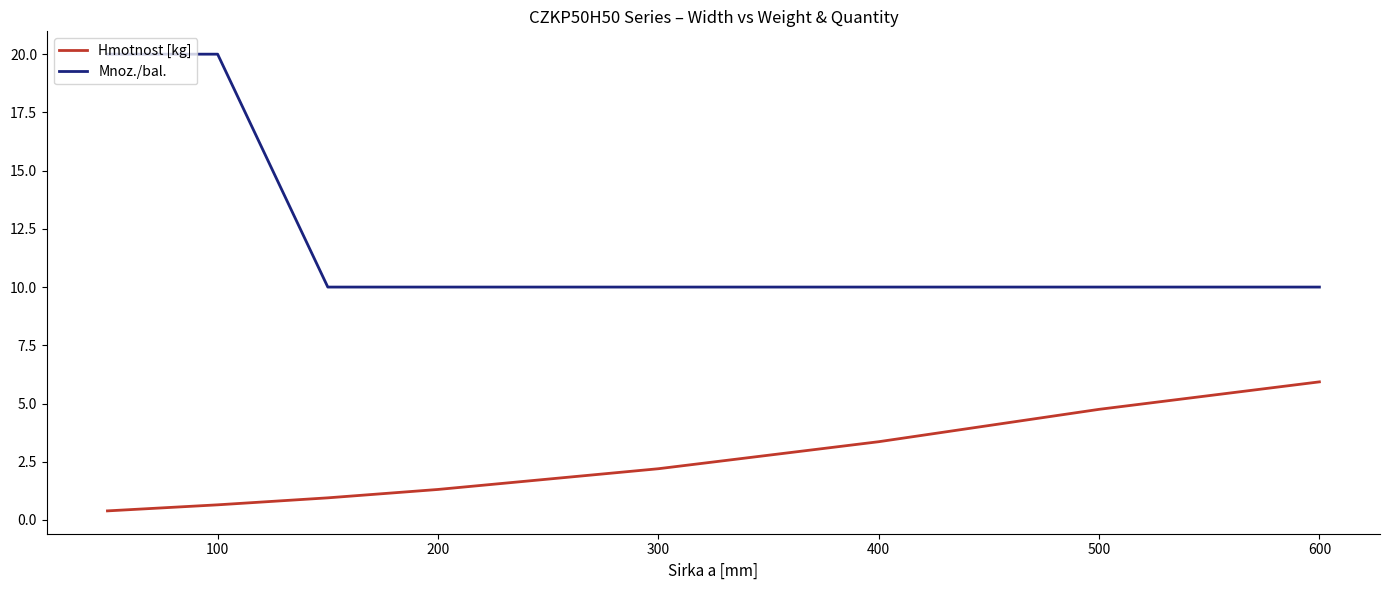

How many lines are shown in the chart?

2